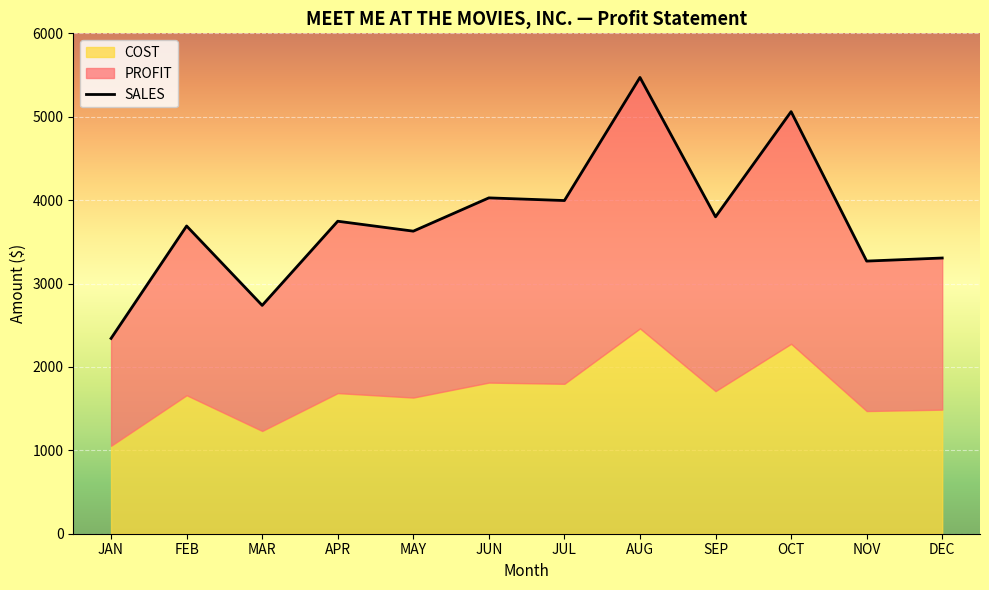

Count the number of categories in the chart.

12